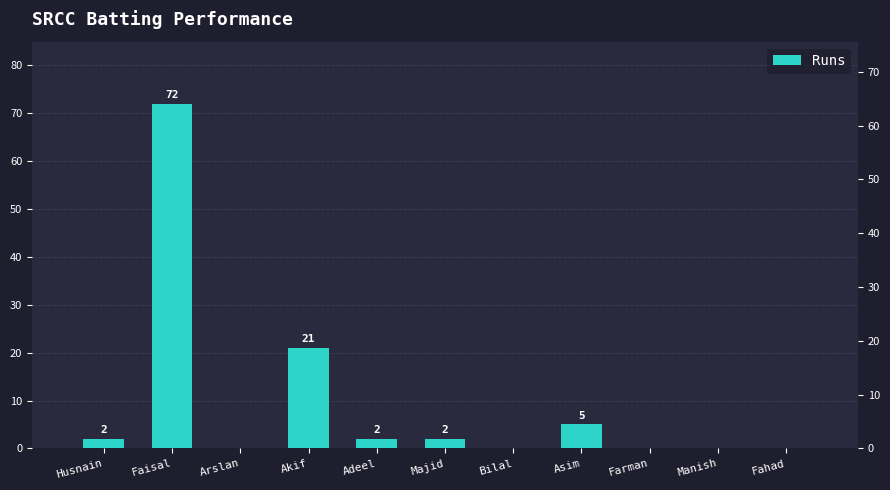

List the labels in order of value, largest first.

Faisal, Akif, Asim, Husnain, Adeel, Majid, Arslan, Bilal, Farman, Manish, Fahad